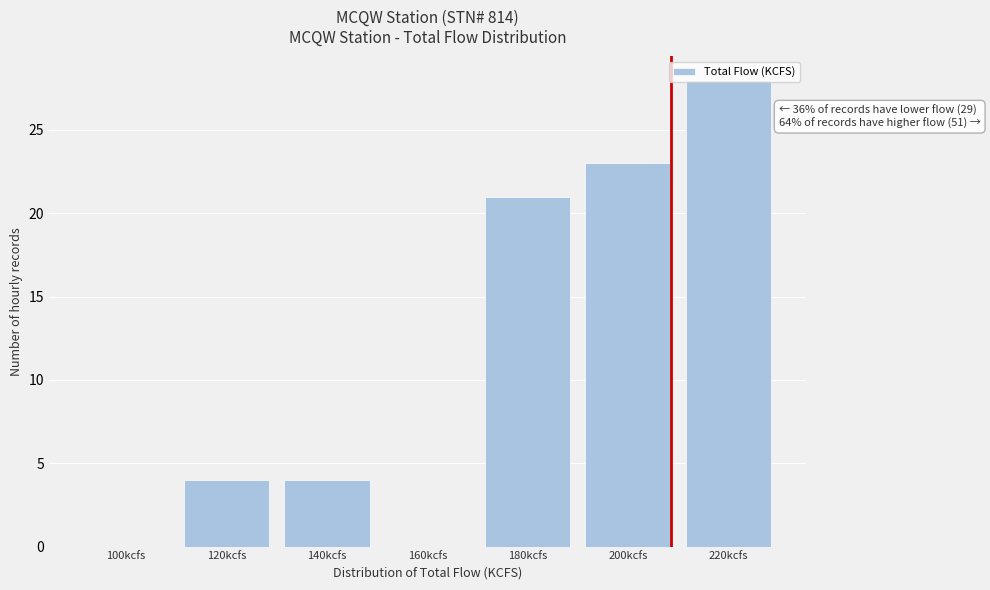

What is the change in value from 160kcfs to 220kcfs?

+28